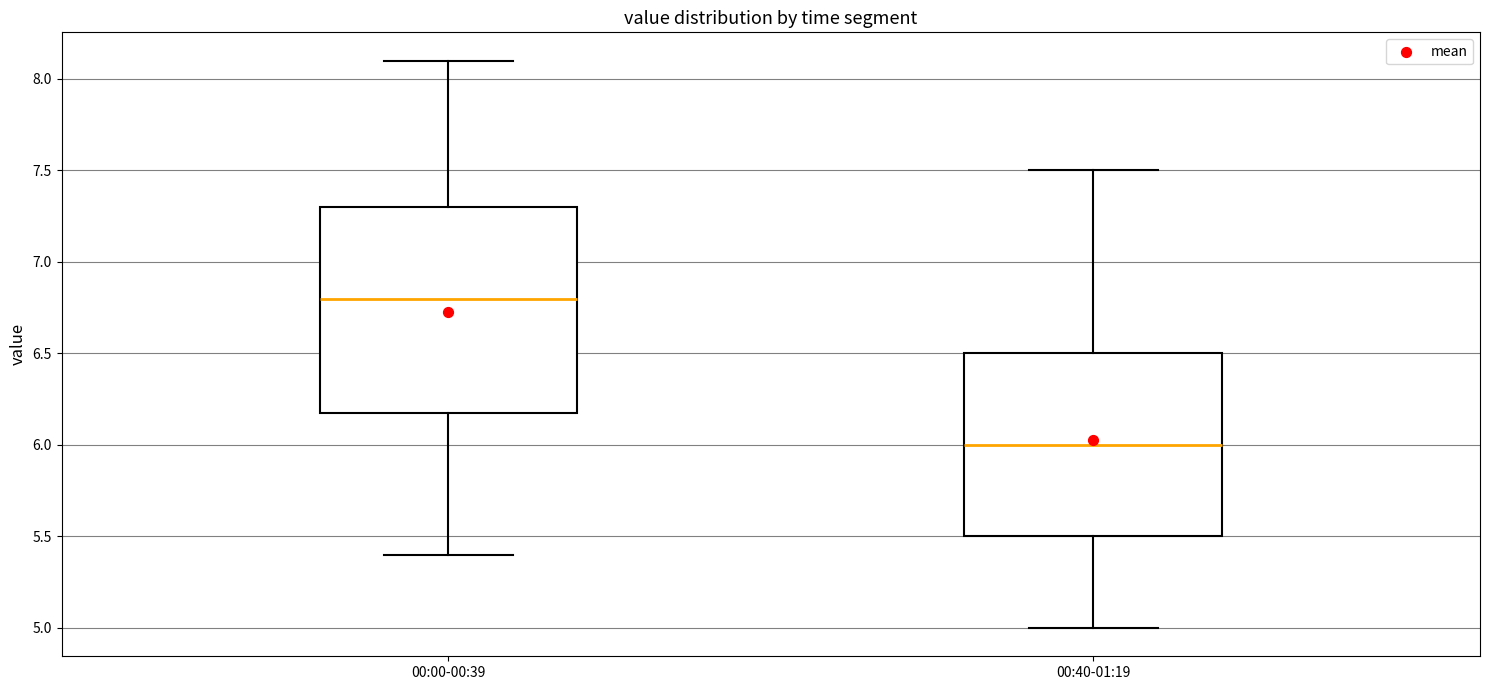

Reading left to right, transcribe this box plot: for each box, give where its median line is, the range the box spans, and where its two whiskers end, as read against the y-axis. The values are not printed on the chart, so give them approximately, as read against the axis.

00:00-00:39: median 6.8, box 6.2 to 7.3, whiskers 5.4 to 8.1
00:40-01:19: median 6.0, box 5.5 to 6.5, whiskers 5.0 to 7.5